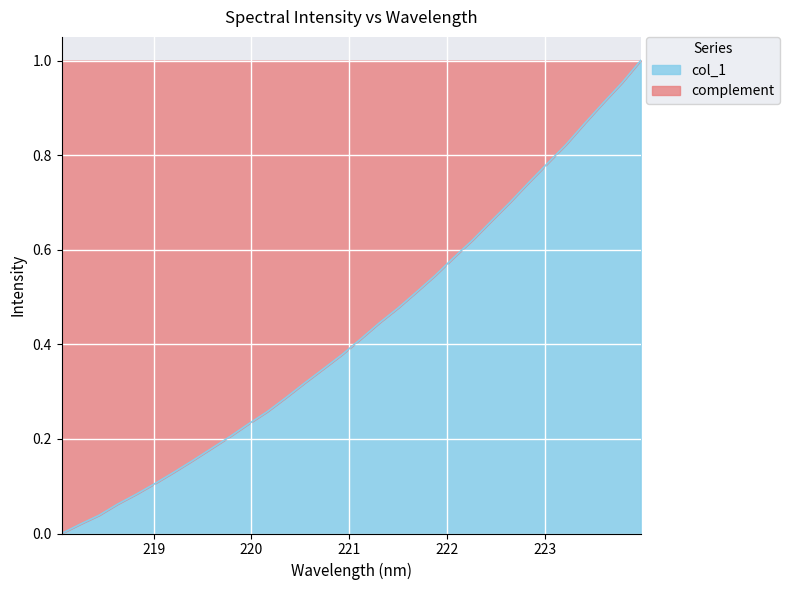

Which label corresponds to the smallest value in the chart?

218.0596